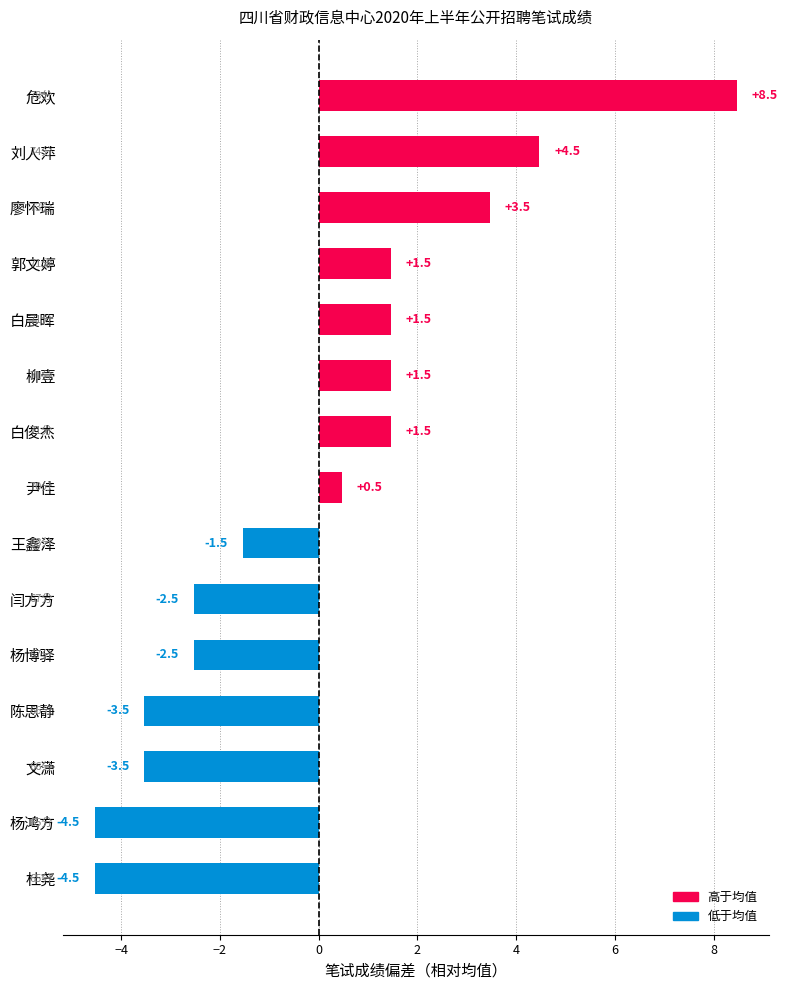

How many data points are less than 0?

7